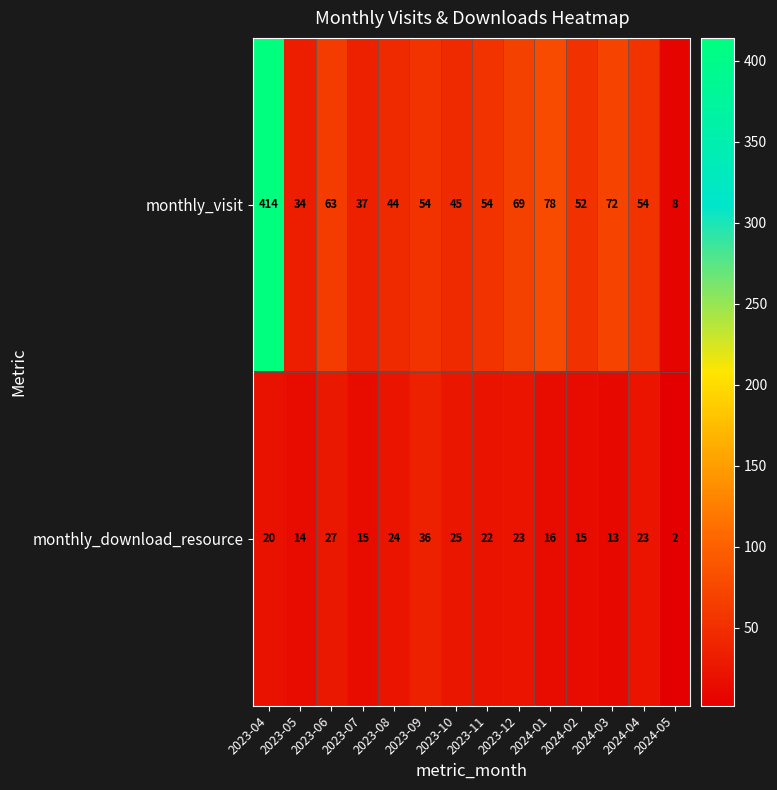

Is it true that monthly_download_resource equals 20 at 2023-04?

True